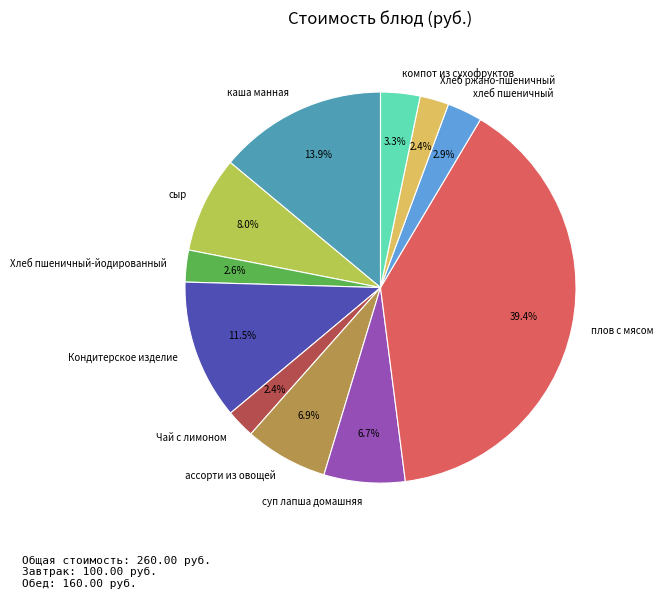

True or false: Хлеб пшеничный-йодированный accounts for 15% of the total.

False